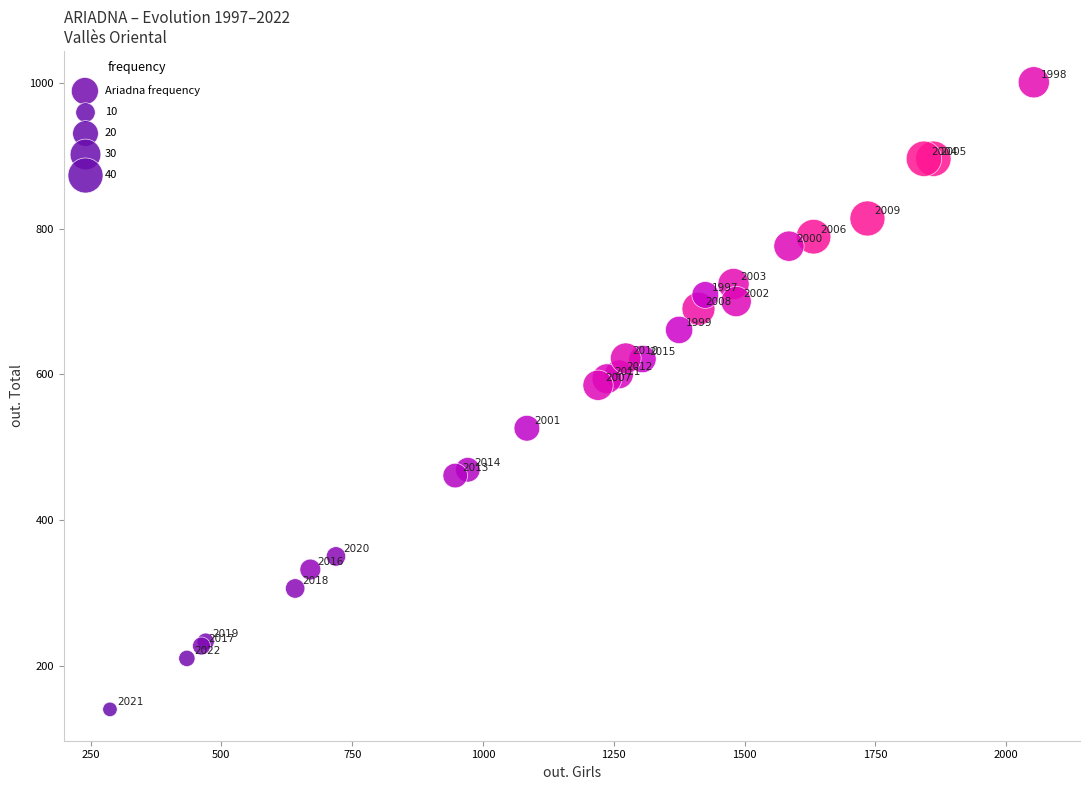

What Y value in the scatter plot is closest to 570?

585